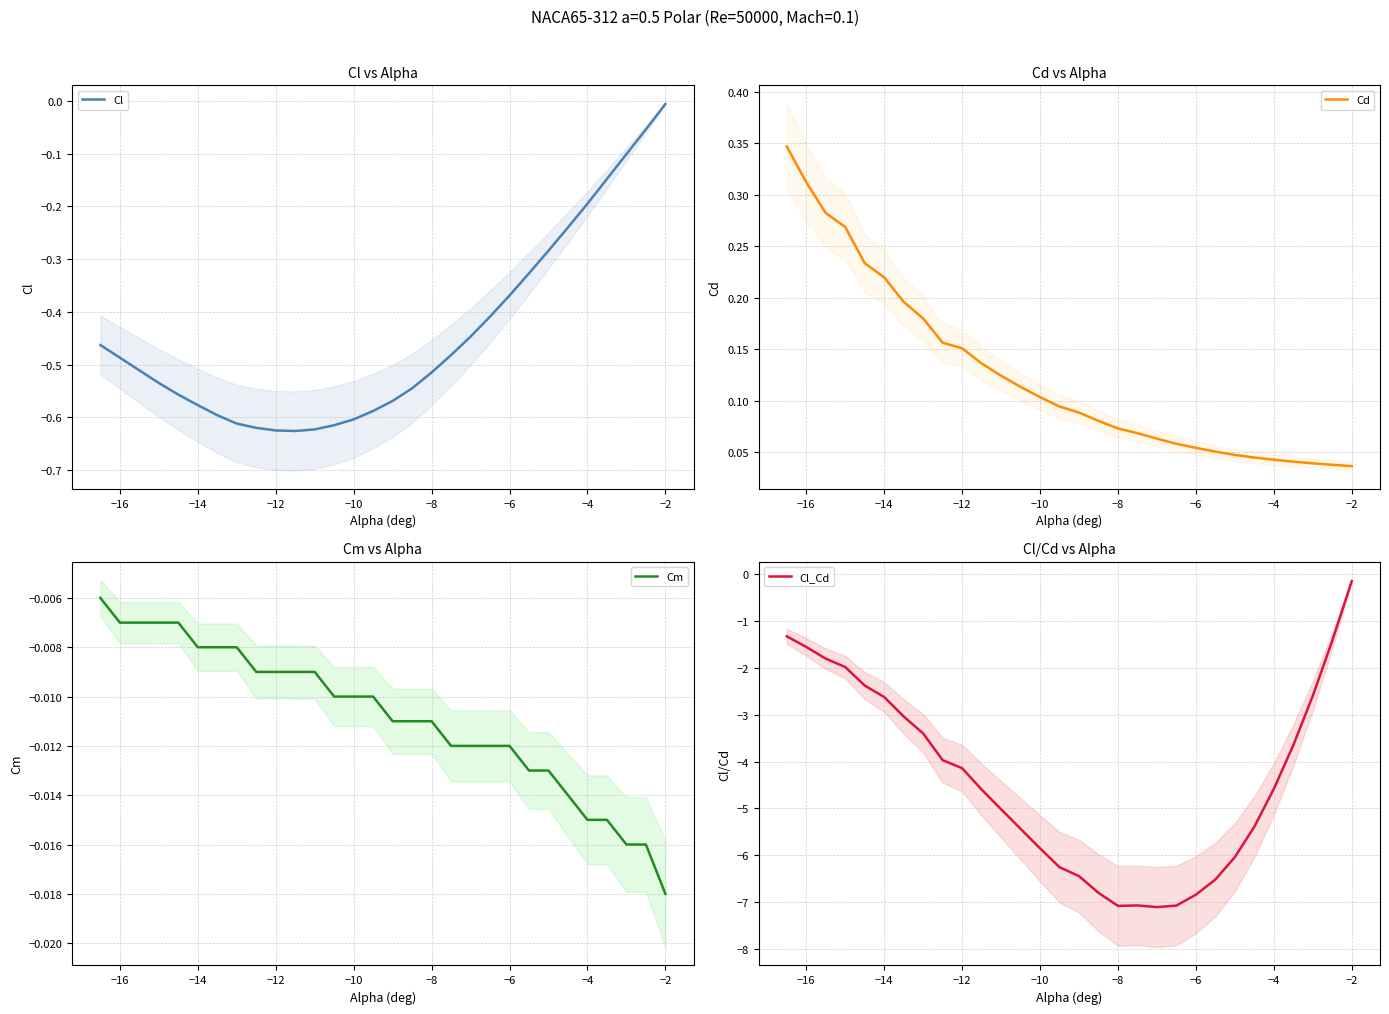

Which category has the highest value in the Cl series?

−2